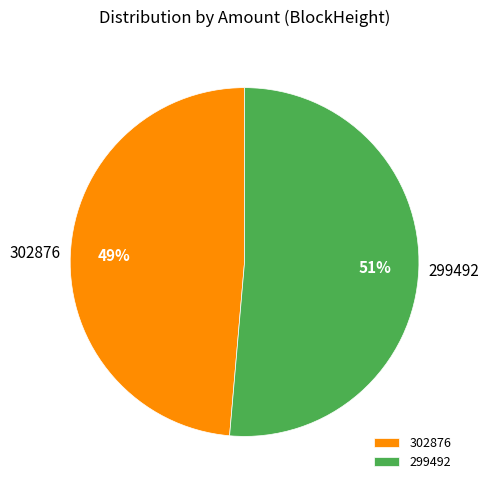

What is the largest slice in the pie chart?

299492